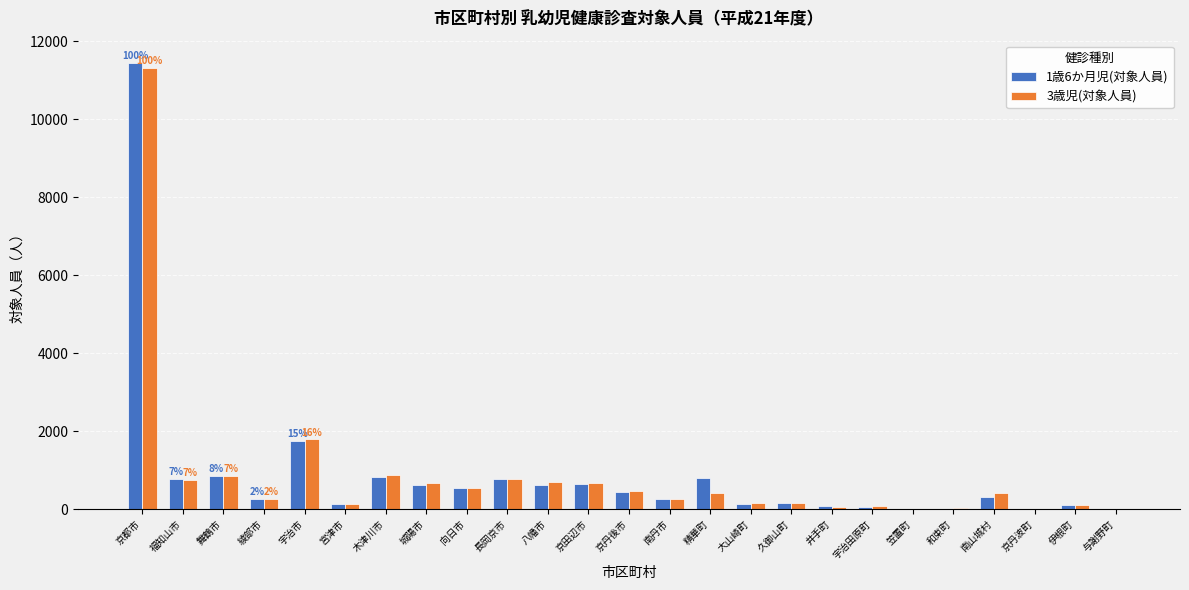

Which series changed the most between 舞鶴市 and 南山城村?

1歳6か月児(対象人員)